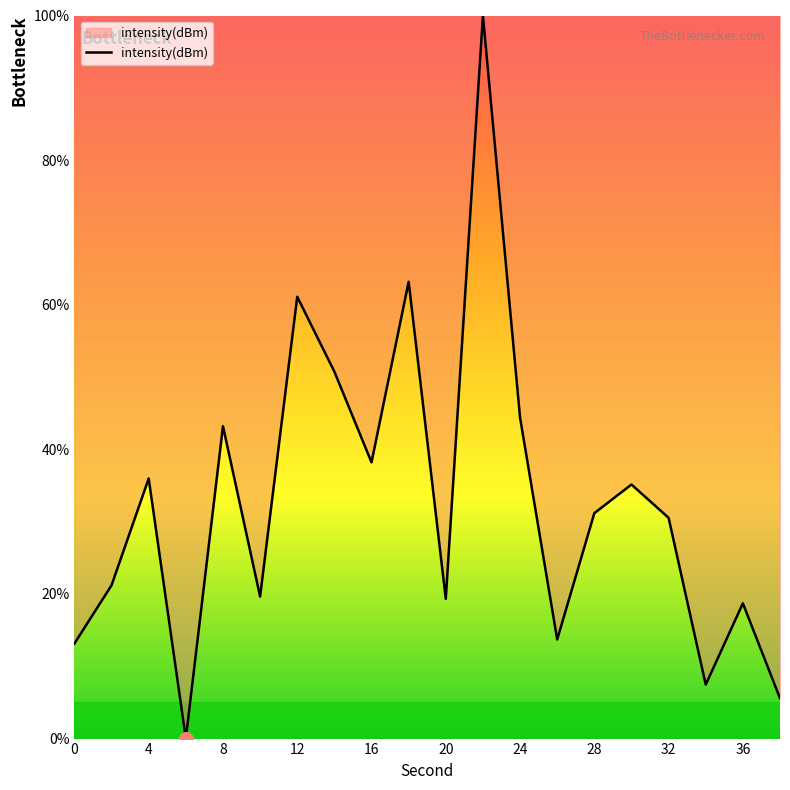

What is the maximum value shown in the chart?

100.0